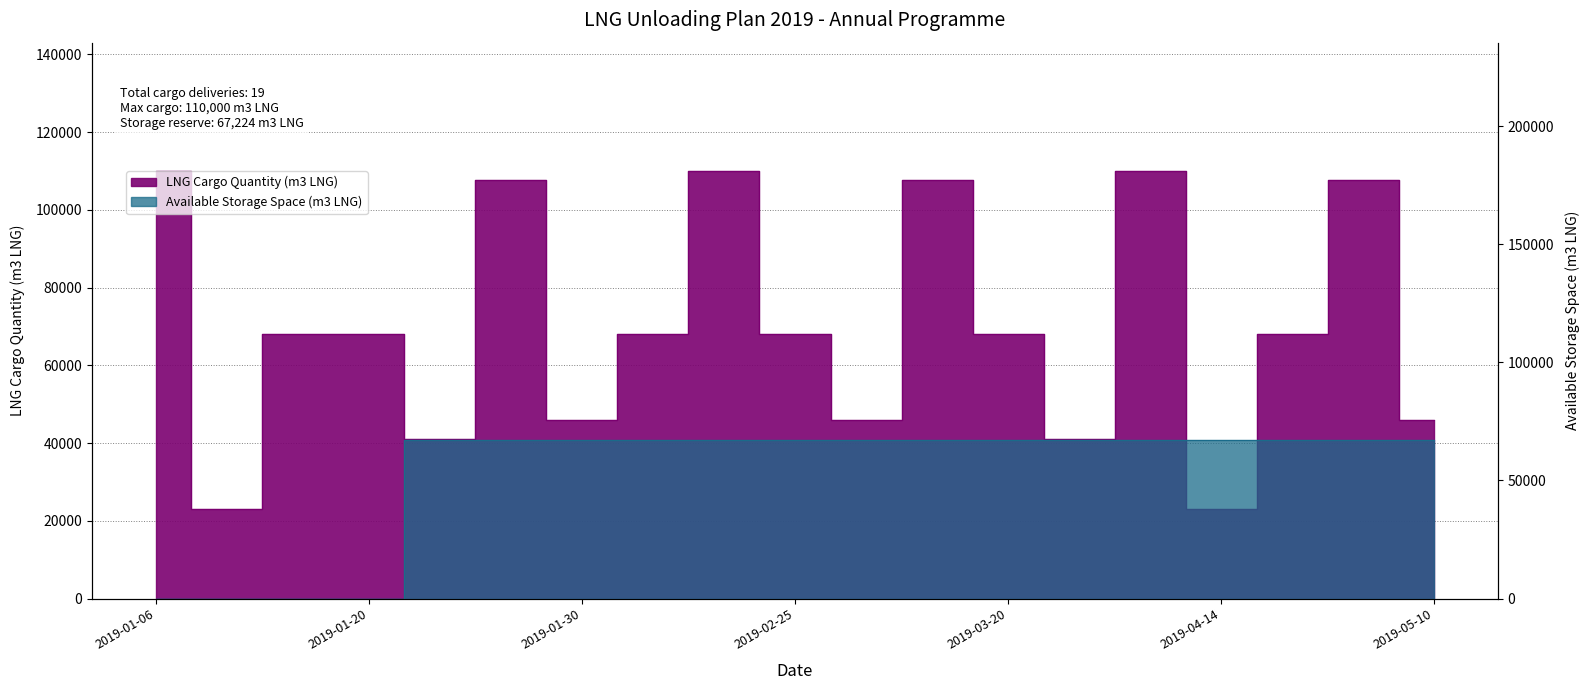

List the labels in order of LNG Cargo Quantity (m3 LNG) value, smallest first.

2019-01-08, 2019-04-14, 2019-01-24, 2019-03-28, 2019-01-30, 2019-03-04, 2019-05-10, 2019-01-14, 2019-01-20, 2019-02-11, 2019-02-25, 2019-03-20, 2019-04-22, 2019-01-28, 2019-03-12, 2019-05-01, 2019-01-06, 2019-02-18, 2019-04-05